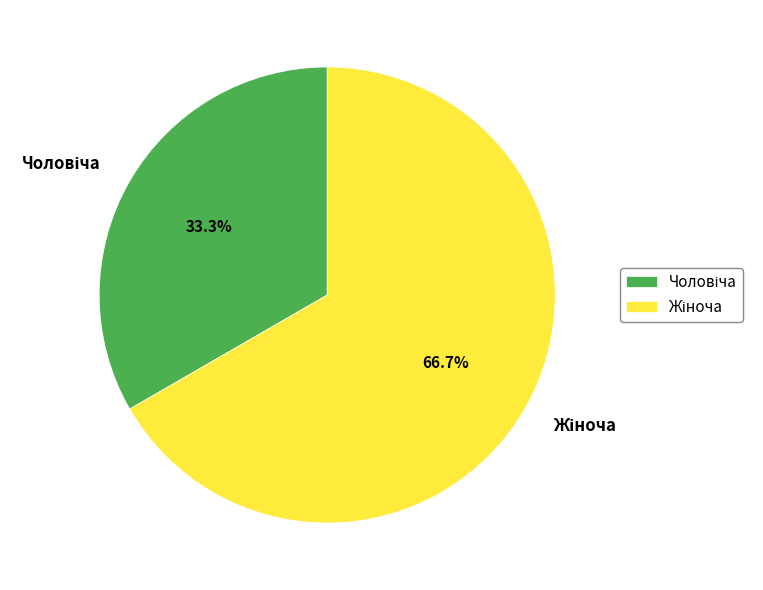

Is there any slice that represents more than half of the pie?

Yes